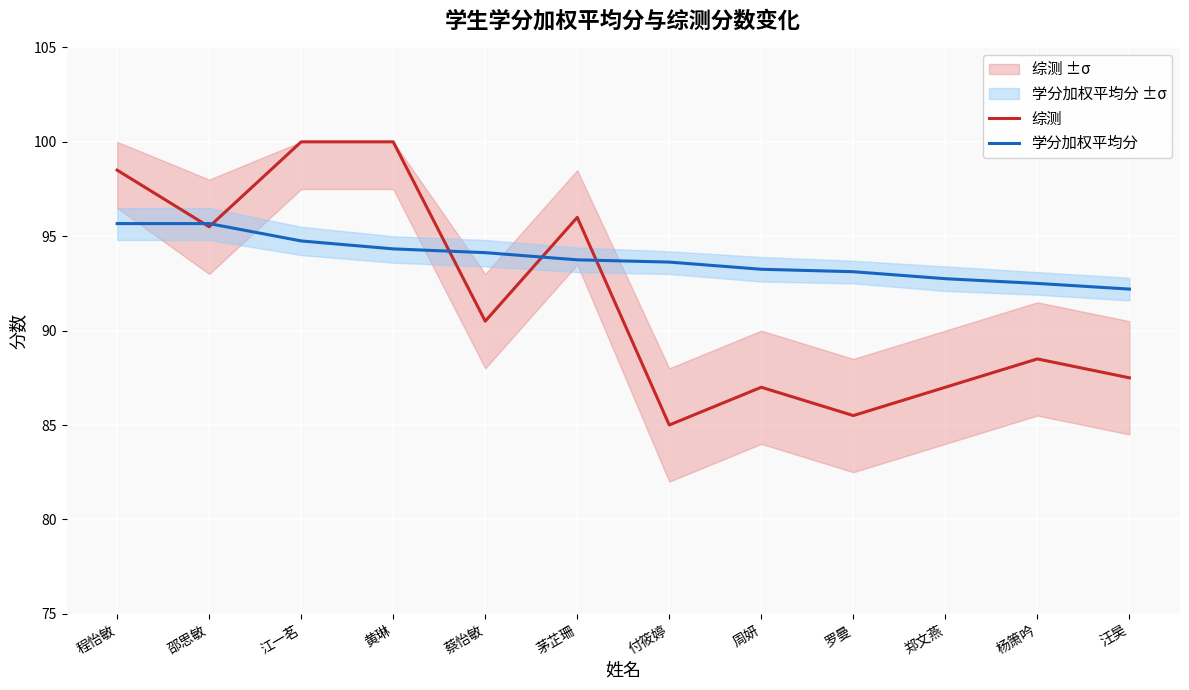

True or false: 学分加权平均分 has a value of 134.0 at 付筱婷.

False